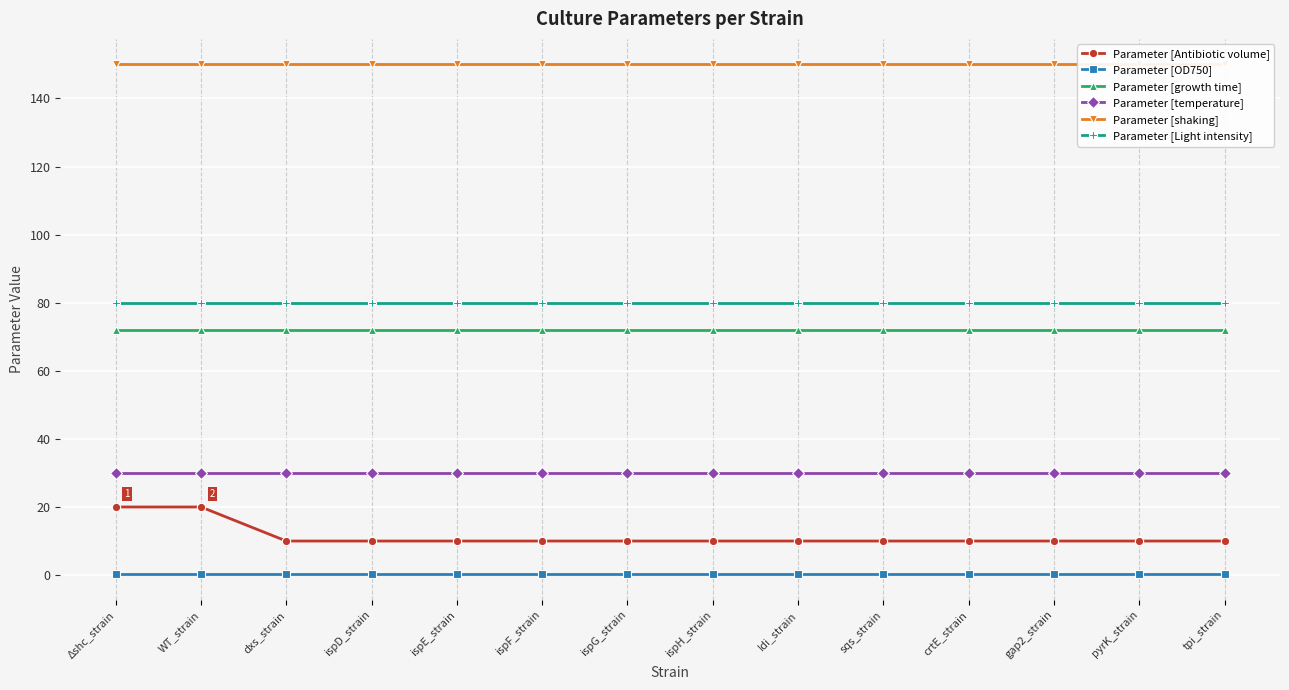

At how many categories does at least one series exceed 97?

14